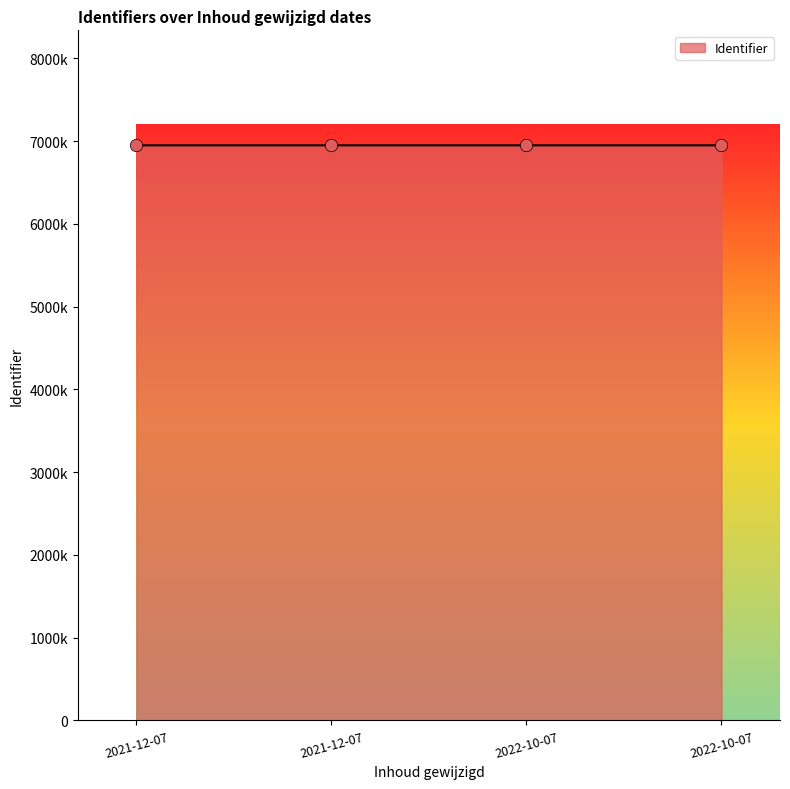

Does the chart have visible grid lines?

No